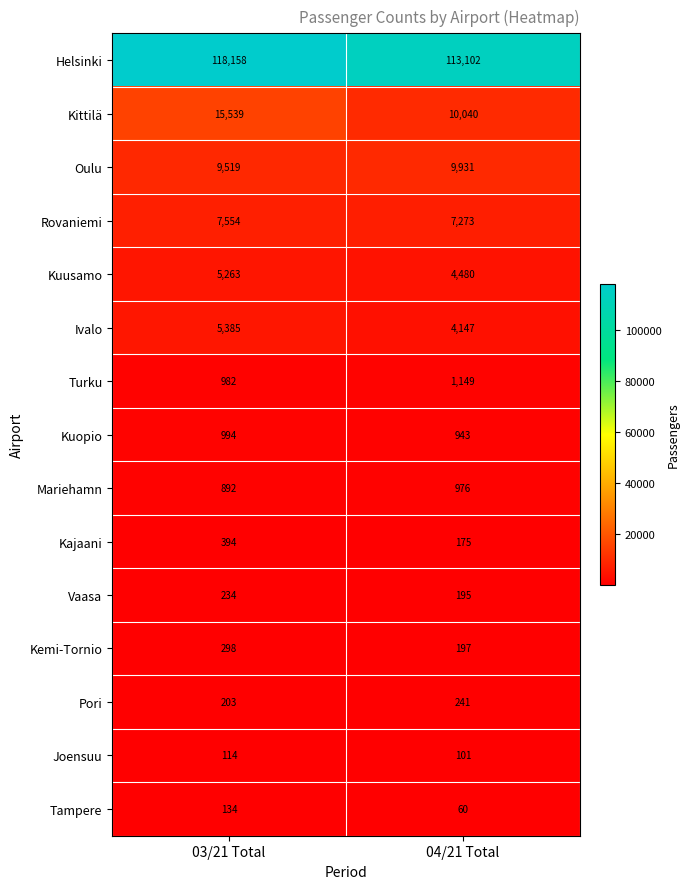

Reading right to left, list all the values displayed in this chart.

Helsinki: 113102	118158
Kittilä: 10040	15539
Oulu: 9931	9519
Rovaniemi: 7273	7554
Kuusamo: 4480	5263
Ivalo: 4147	5385
Turku: 1149	982
Kuopio: 943	994
Mariehamn: 976	892
Kajaani: 175	394
Vaasa: 195	234
Kemi-Tornio: 197	298
Pori: 241	203
Joensuu: 101	114
Tampere: 60	134